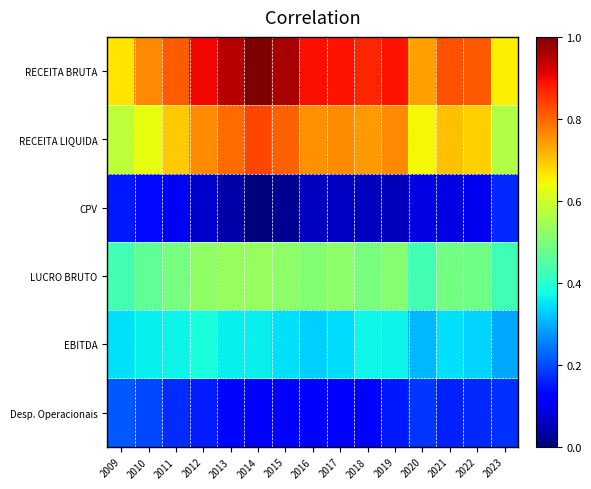

At how many categories does at least one series exceed 0?

15